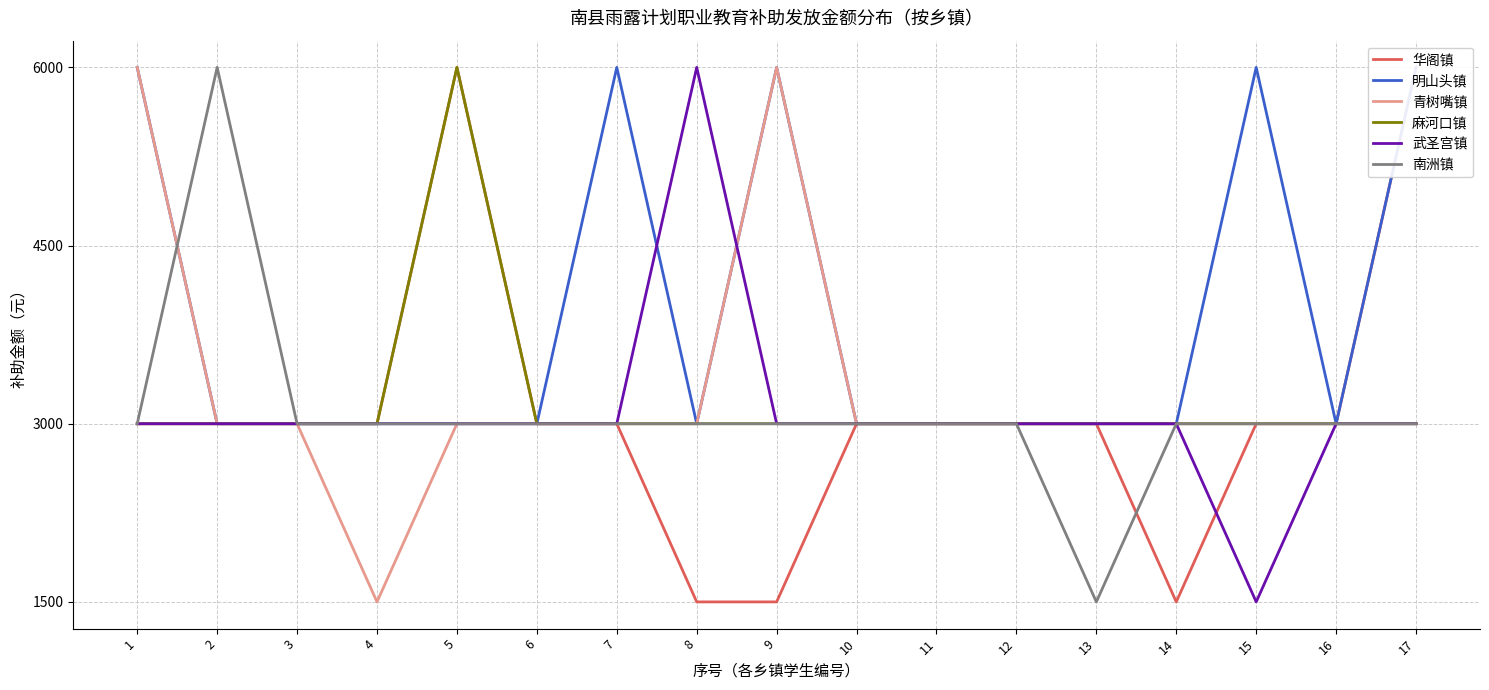

True or false: 华阁镇 and 麻河口镇 cross at least once.

False